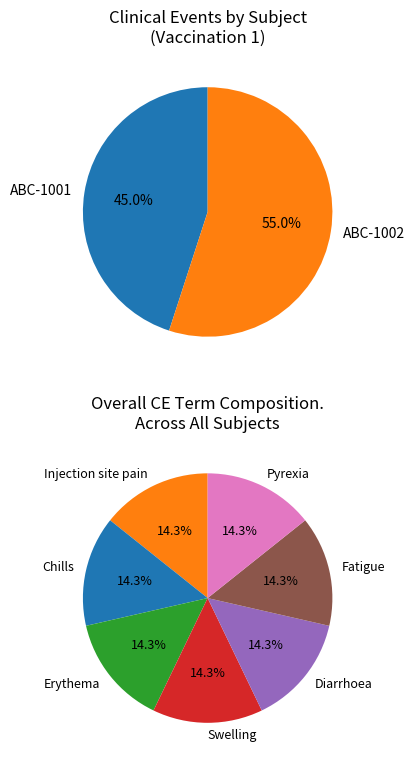

Which category has the smallest portion of the pie?

ABC-1001